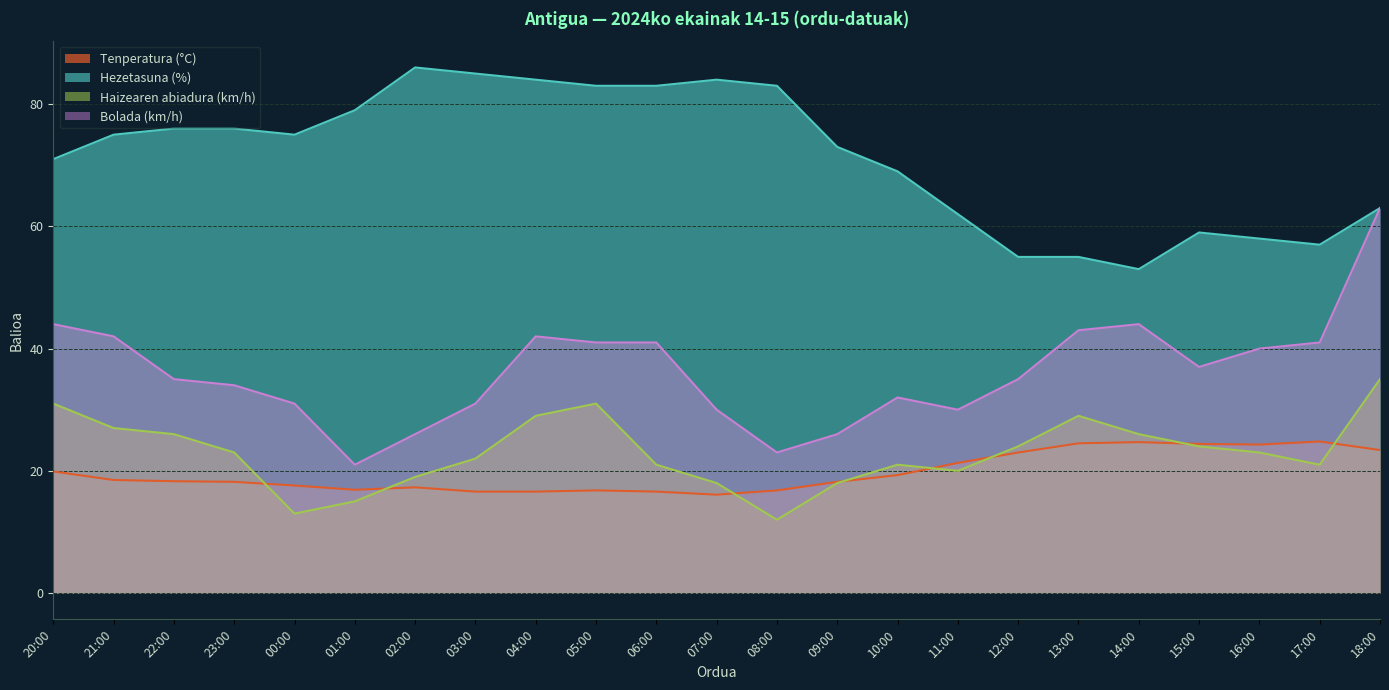

What are all the series names shown in the legend?

Tenperatura (°C), Hezetasuna (%), Haizearen abiadura (km/h), Bolada (km/h)